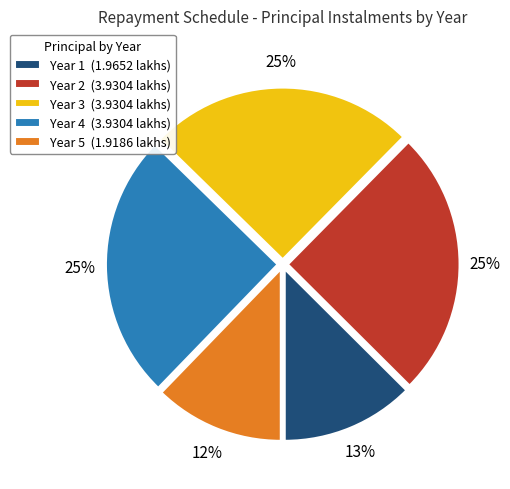

Is the sum of Year 2 and Year 1 greater than half?

No